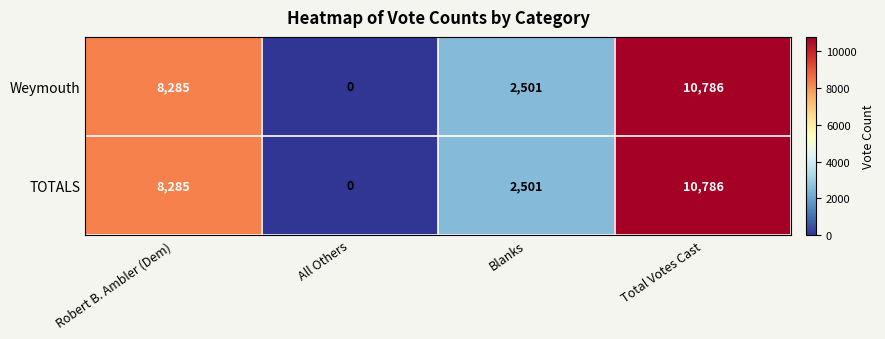

True or false: TOTALS has a value of 10786 at Total Votes Cast.

True